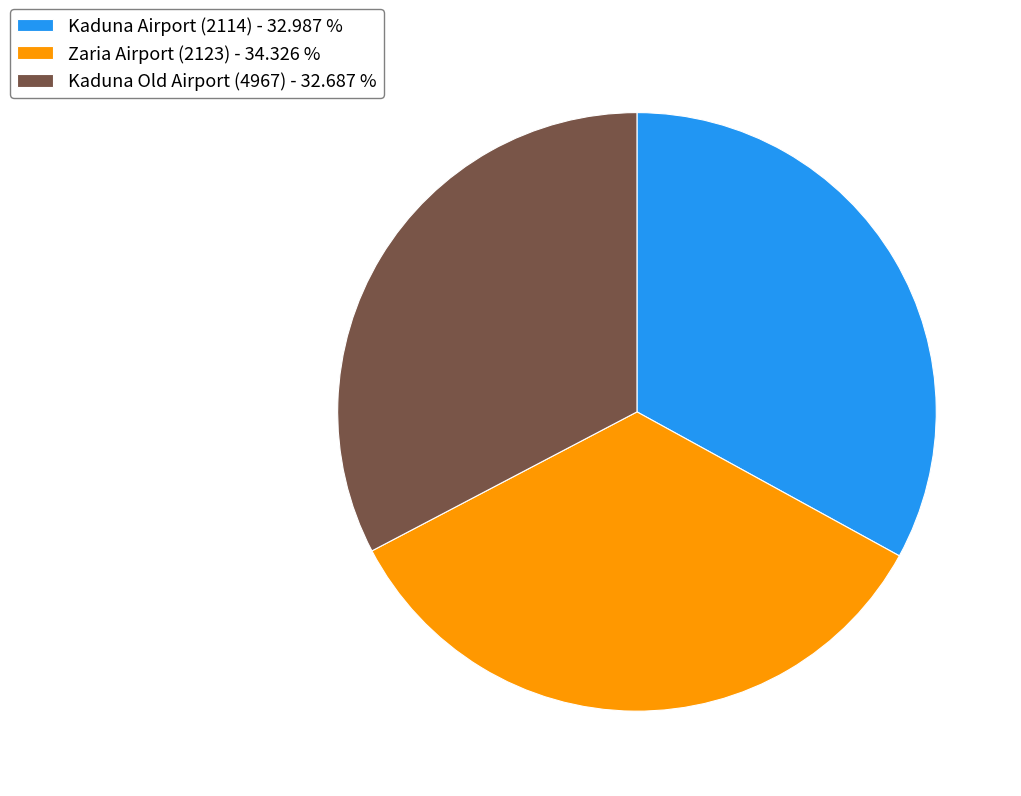

Which has a higher value, Zaria Airport (2123) - 34.326 % or Kaduna Airport (2114) - 32.987 %?

Zaria Airport (2123) - 34.326 %